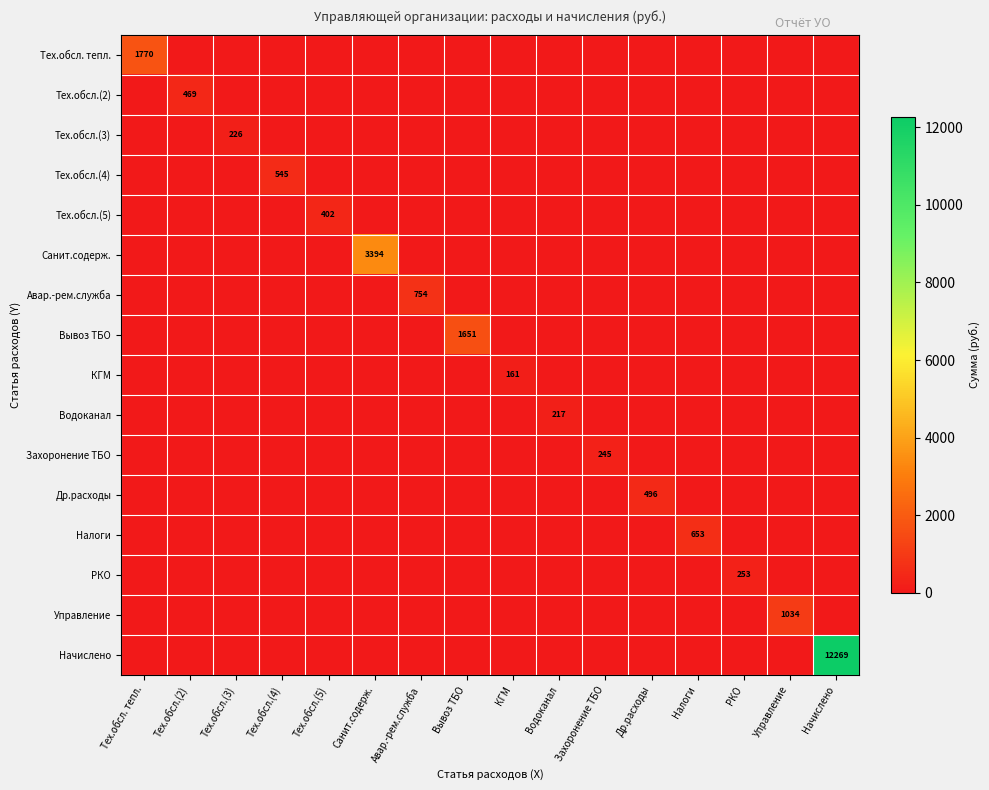

Which category has the highest value in the Авар.-рем.служба series?

Авар.-рем.служба